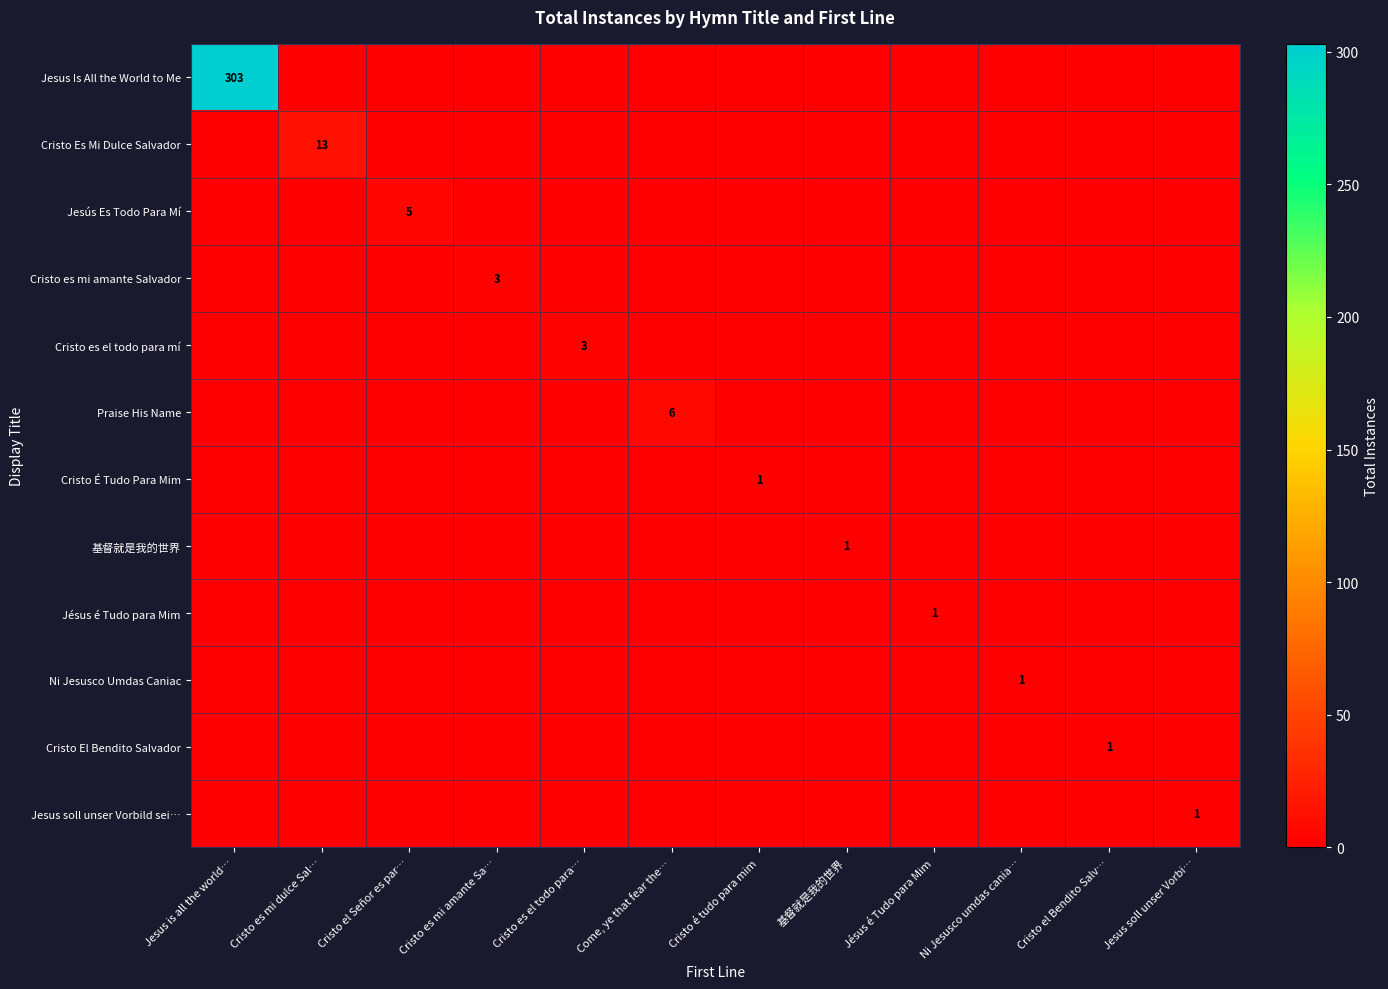

The value of Cristo É Tudo Para Mim at Cristo é tudo para mim is 1. True or false?

True